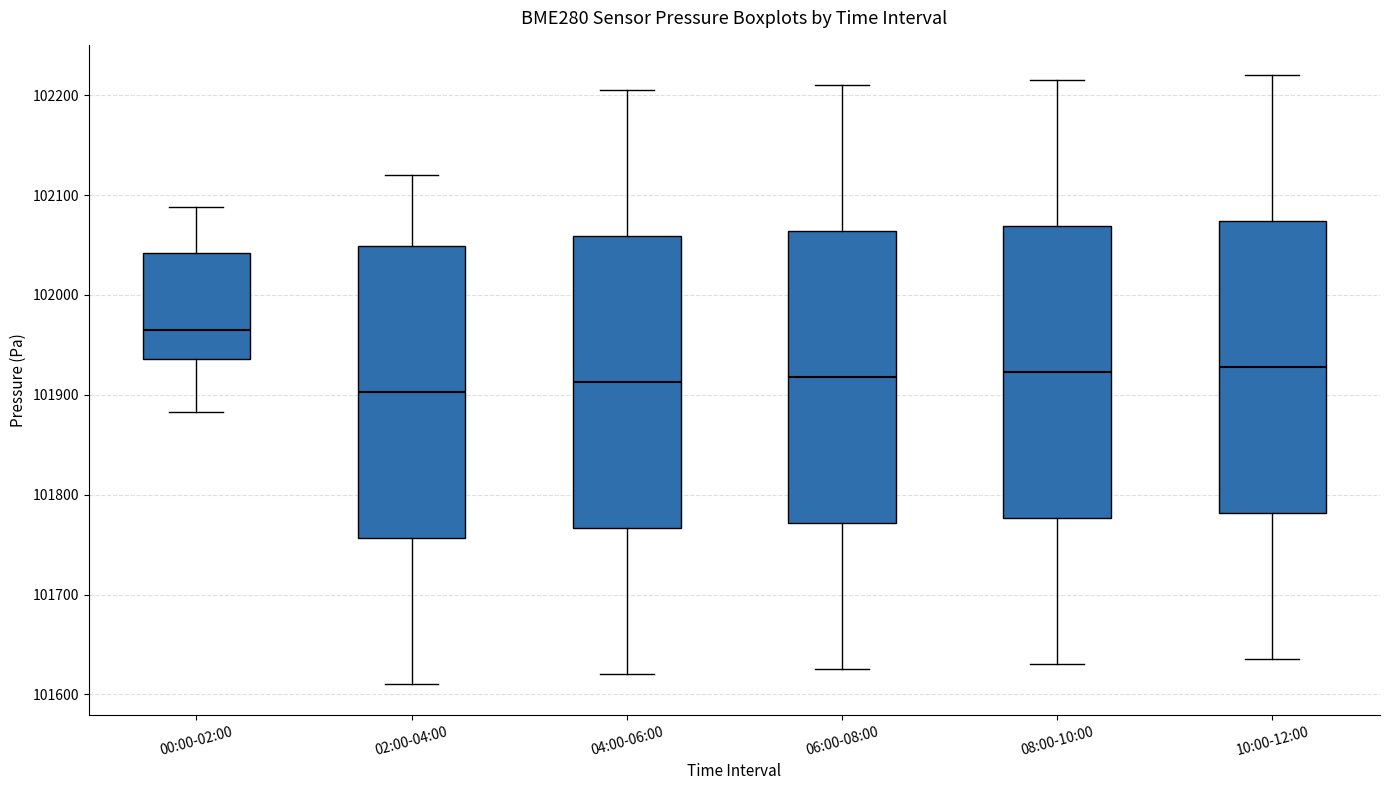

Reading left to right, read every box against the y-axis: the position of its median line, the range the box covers, and the ends of its whiskers. The values are not printed on the chart, so give them approximately, as read against the axis.

00:00-02:00: median 101960, box 101940 to 102040, whiskers 101880 to 102090
02:00-04:00: median 101900, box 101760 to 102050, whiskers 101610 to 102120
04:00-06:00: median 101910, box 101770 to 102060, whiskers 101620 to 102210
06:00-08:00: median 101920, box 101770 to 102060, whiskers 101630 to 102210
08:00-10:00: median 101920, box 101780 to 102070, whiskers 101630 to 102220
10:00-12:00: median 101930, box 101780 to 102070, whiskers 101640 to 102220